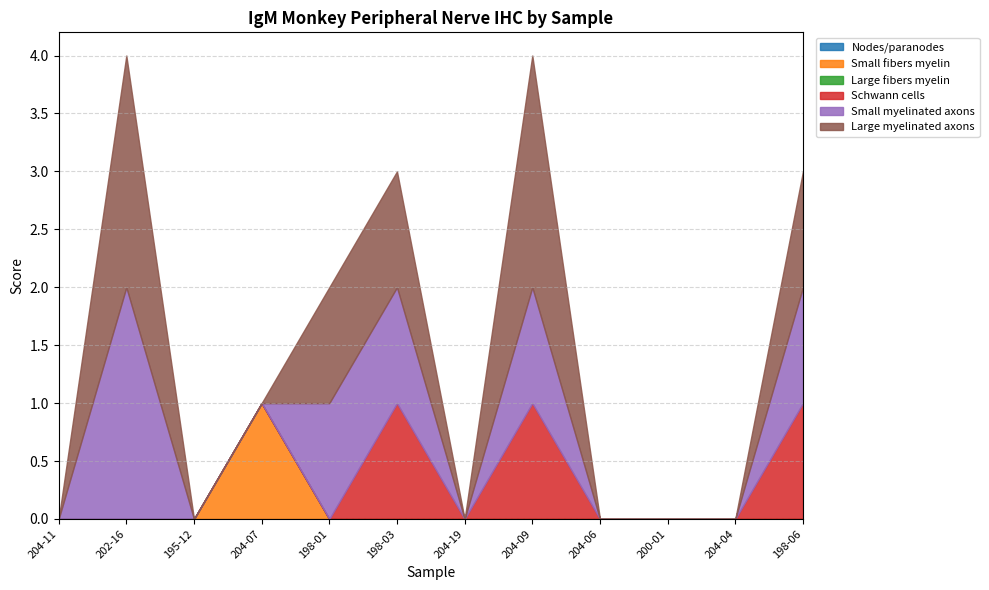

How many lines are shown in the chart?

6